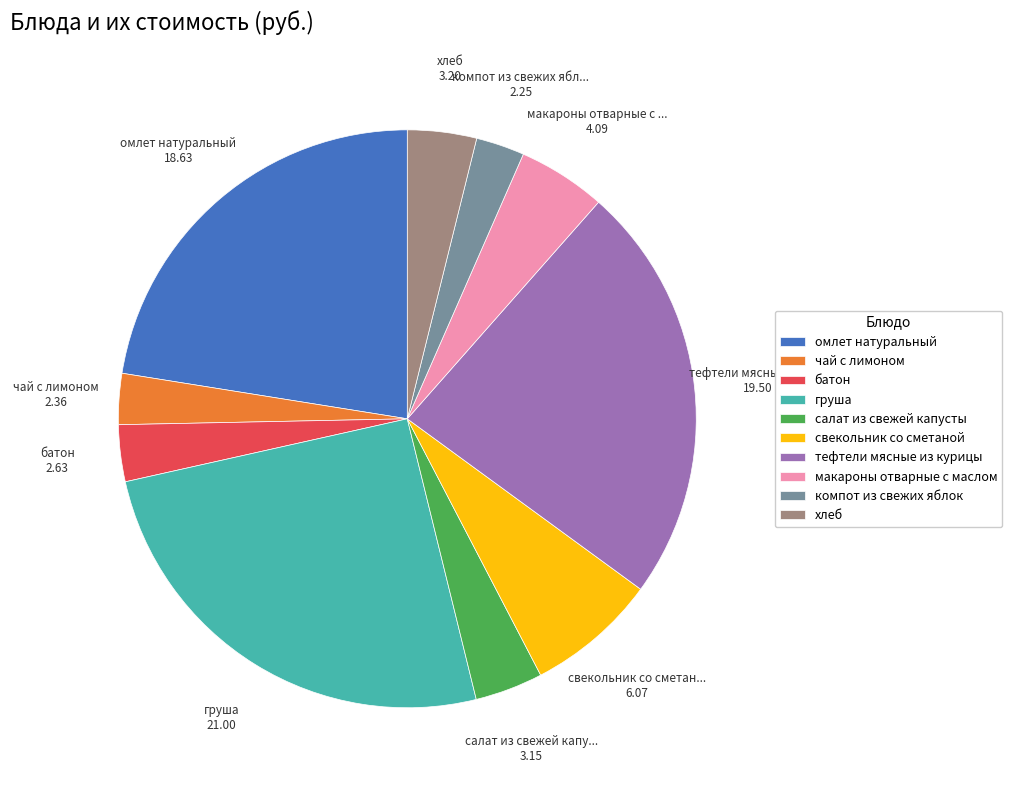

Does any single category account for the majority?

No